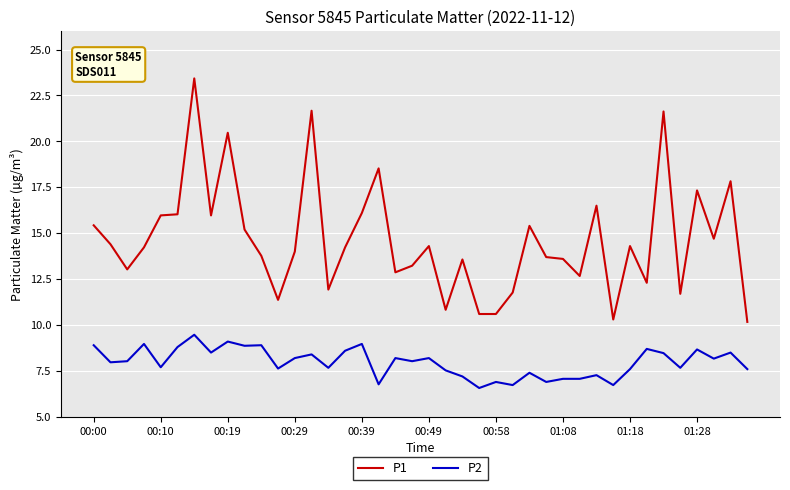

True or false: P2 and P1 intersect in this chart.

False